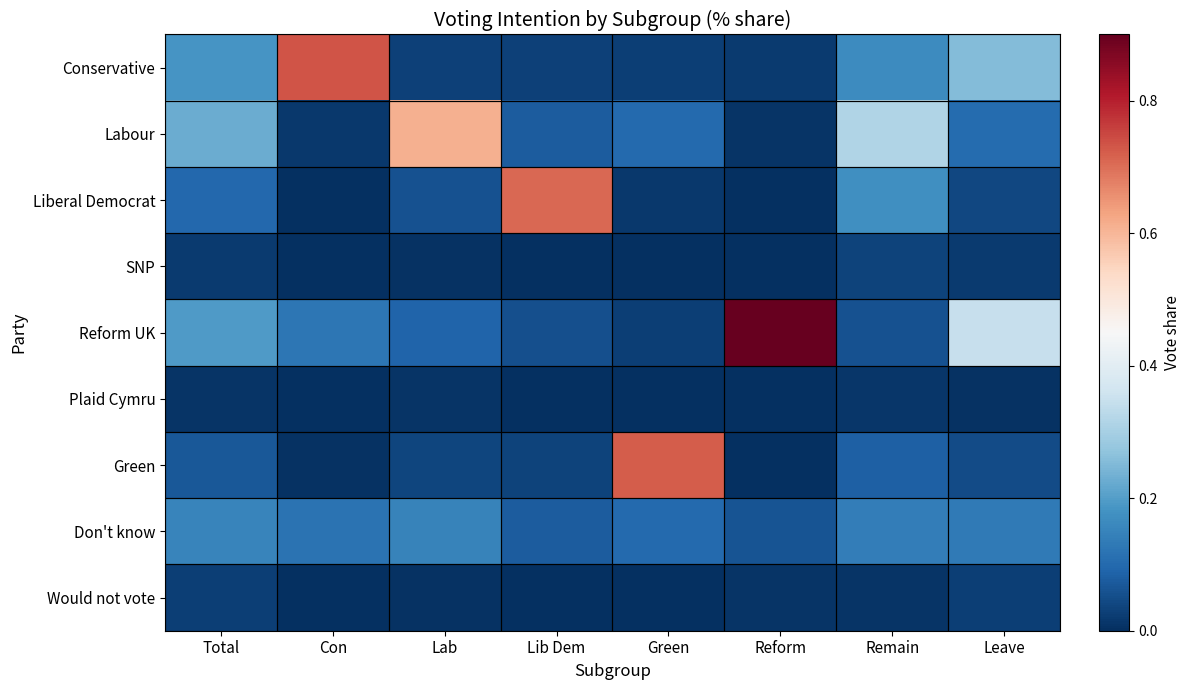

At which category is the sum across all series the highest?

Con